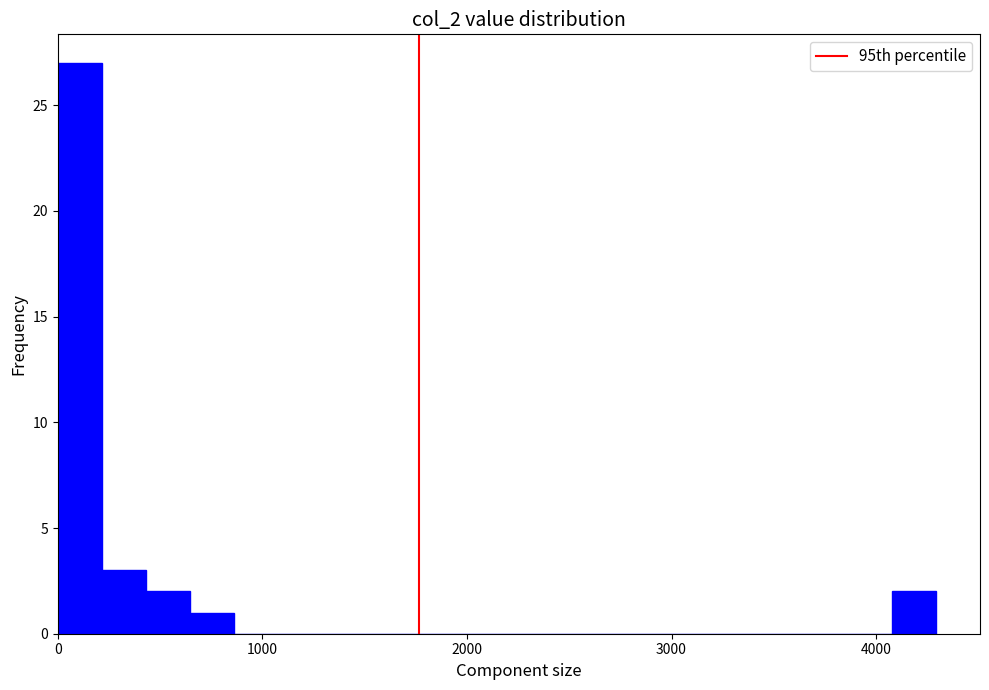

Around what value on the x-axis is the tallest bar? Give the approximate position of its centre, as read against the axis.

100